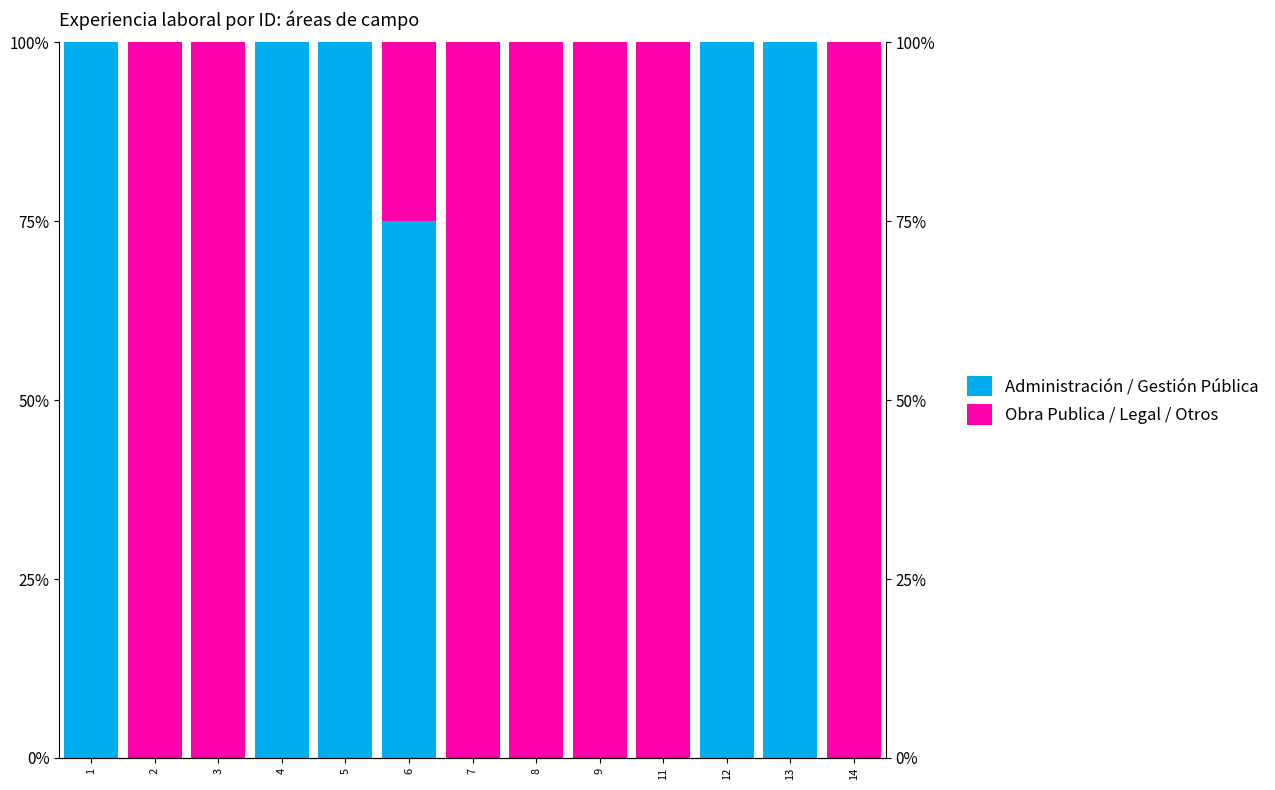

What is the difference between the maximum and second lowest values in the Administración / Gestión Pública series?

1.0